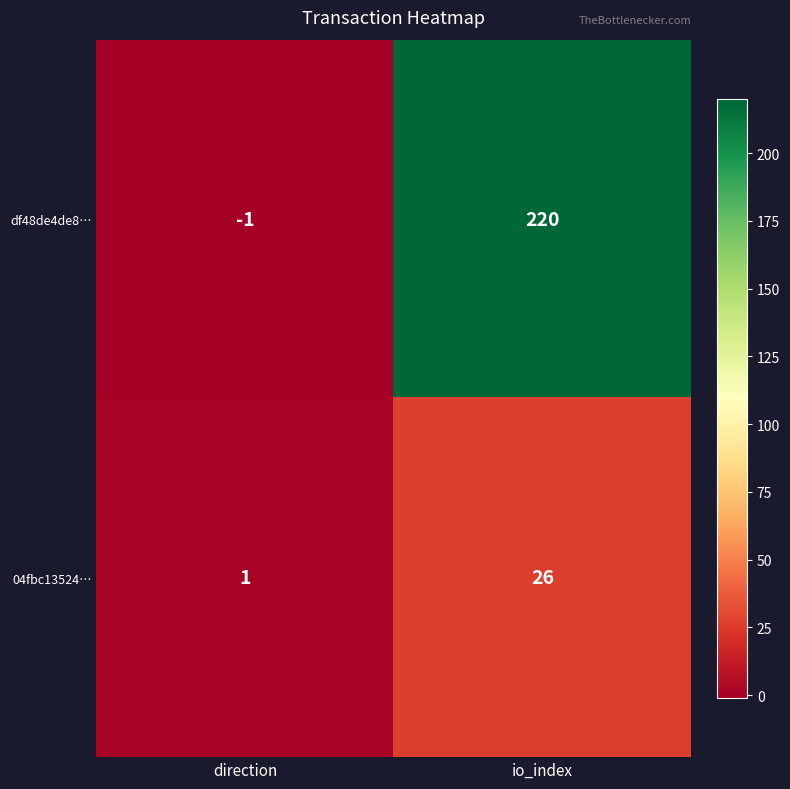

How many data points does each series have?

2